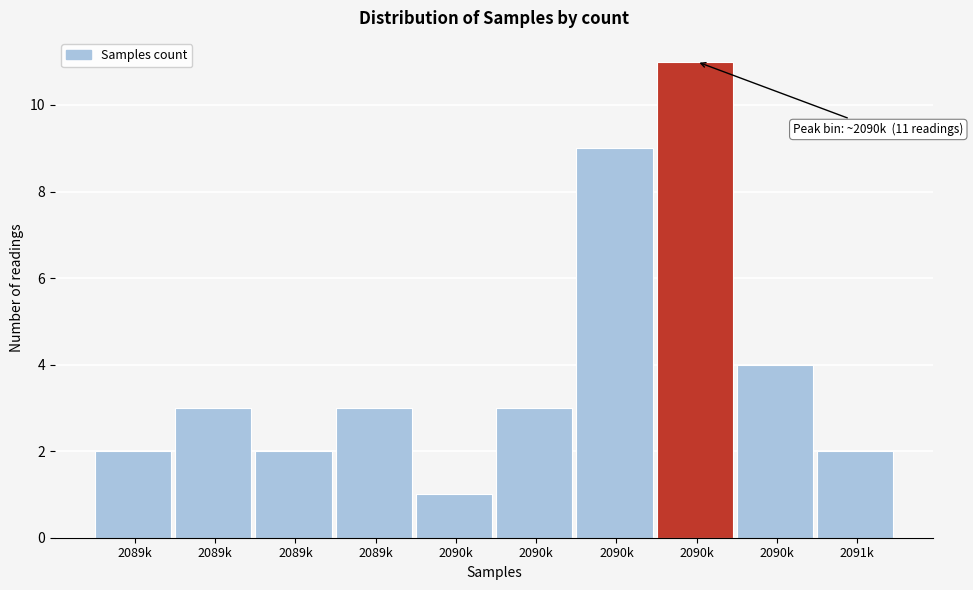

Are the bars horizontal?

No